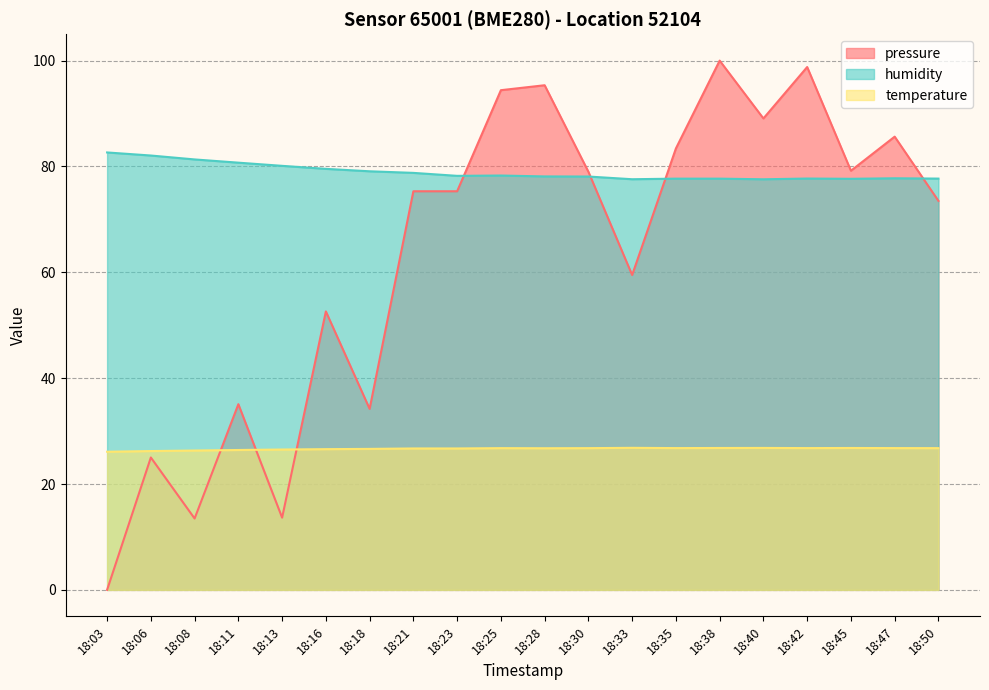

True or false: temperature has a value of 47.1 at 18:11.

False